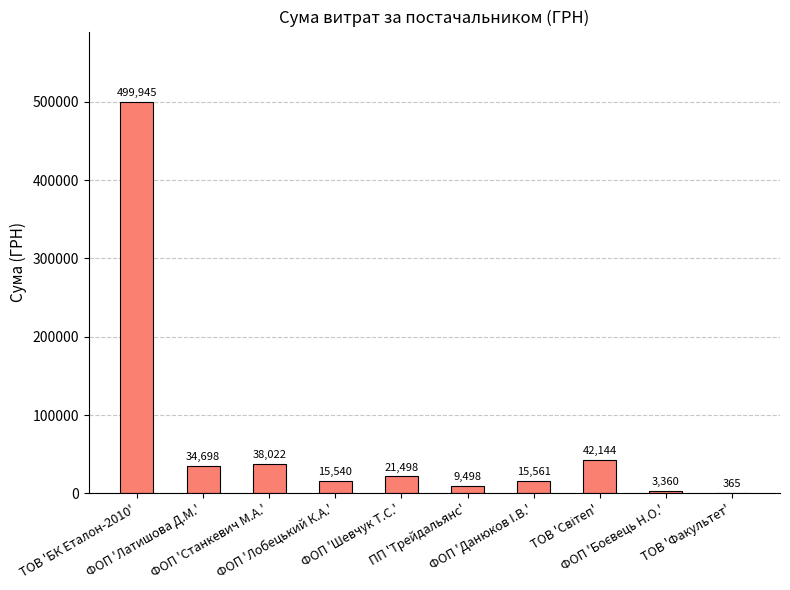

Does the chart contain stacked bars?

No